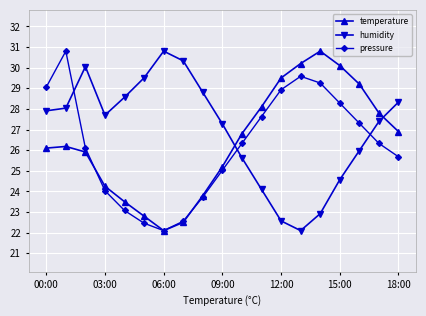

What is the value of the humidity point at the 9th from the left?

28.8